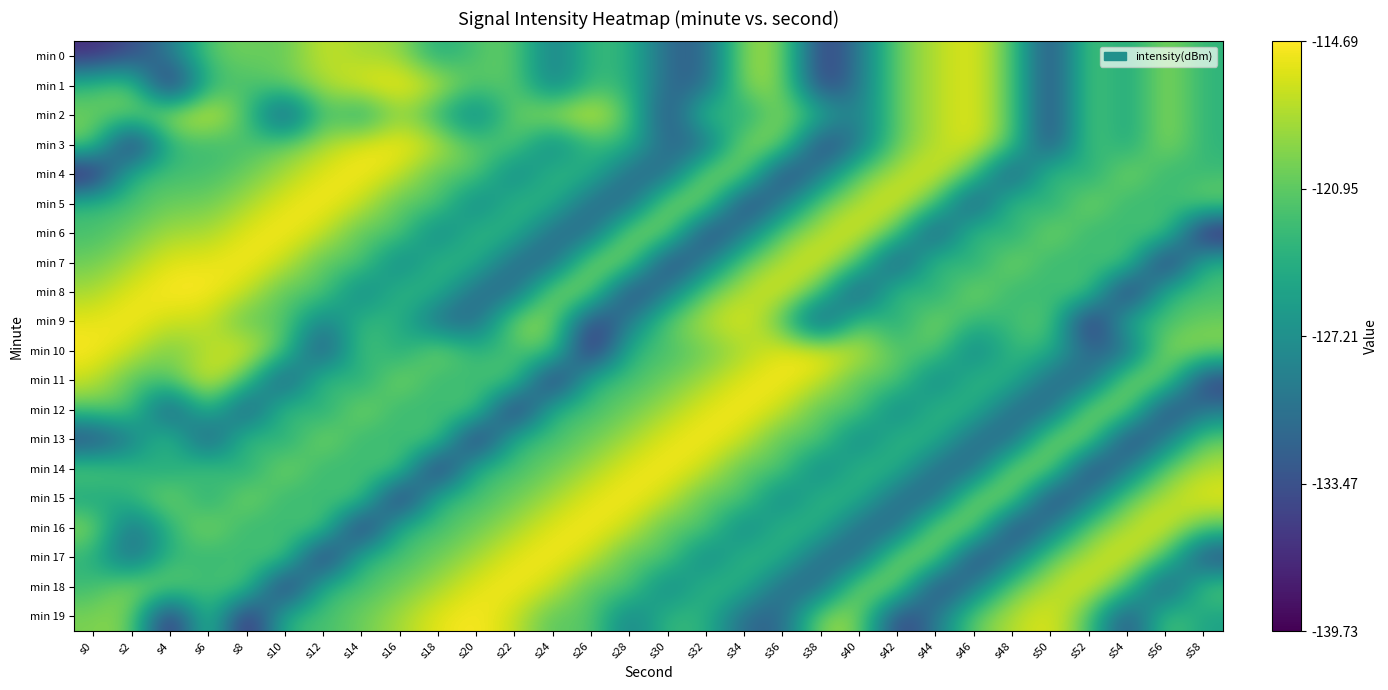

Reading left to right, transcribe all the data shown in this chart.

min 0: s0=-136.6	s2=-134.0	s4=-129.7	s6=-121.1	s8=-120.0	s10=-120.9	s12=-116.6	s14=-118.3	s16=-118.3	s18=-124.8	s20=-121.6	s22=-120.4	s24=-129.8	s26=-122.6	s28=-123.4	s30=-131.5	s32=-132.0	s34=-118.5	s36=-118.9	s38=-136.1	s40=-129.8	s42=-120.3	s44=-117.5	s46=-115.5	s48=-121.1	s50=-135.4	s52=-120.4	s54=-125.6	s56=-118.4	s58=-123.5
min 1: s0=-122.6	s2=-119.7	s4=-139.7	s6=-122.8	s8=-122.2	s10=-120.3	s12=-118.1	s14=-115.6	s16=-114.7	s18=-116.7	s20=-121.6	s22=-120.4	s24=-129.8	s26=-122.6	s28=-123.4	s30=-131.5	s32=-132.0	s34=-118.5	s36=-118.9	s38=-136.1	s40=-129.8	s42=-120.3	s44=-117.5	s46=-115.5	s48=-121.1	s50=-135.4	s52=-120.4	s54=-125.6	s56=-118.4	s58=-123.5
min 2: s0=-120.3	s2=-120.3	s4=-117.5	s6=-115.5	s8=-121.1	s10=-135.4	s12=-120.4	s14=-125.6	s16=-118.4	s18=-123.5	s20=-129.8	s22=-120.3	s24=-117.5	s26=-115.5	s28=-121.1	s30=-135.4	s32=-120.4	s34=-125.6	s36=-118.4	s38=-123.5	s40=-129.8	s42=-120.3	s44=-117.5	s46=-115.5	s48=-121.1	s50=-135.4	s52=-120.4	s54=-125.6	s56=-118.4	s58=-123.5
min 3: s0=-119.7	s2=-139.7	s4=-122.8	s6=-122.8	s8=-122.2	s10=-120.3	s12=-118.1	s14=-115.6	s16=-114.7	s18=-116.7	s20=-121.6	s22=-120.4	s24=-129.8	s26=-122.6	s28=-123.4	s30=-131.5	s32=-132.0	s34=-118.5	s36=-118.9	s38=-136.1	s40=-129.8	s42=-120.3	s44=-117.5	s46=-115.5	s48=-121.1	s50=-135.4	s52=-120.4	s54=-125.6	s56=-118.4	s58=-123.5
min 4: s0=-139.7	s2=-122.8	s4=-122.2	s6=-122.2	s8=-120.3	s10=-118.1	s12=-115.6	s14=-114.7	s16=-116.7	s18=-121.6	s20=-120.4	s22=-129.8	s24=-122.6	s26=-123.4	s28=-131.5	s30=-132.0	s32=-118.5	s34=-118.9	s36=-136.1	s38=-129.8	s40=-120.3	s42=-117.5	s44=-115.5	s46=-121.1	s48=-135.4	s50=-120.4	s52=-125.6	s54=-118.4	s56=-123.5	s58=-122.6
min 5: s0=-122.8	s2=-122.2	s4=-120.3	s6=-120.3	s8=-118.1	s10=-115.6	s12=-114.7	s14=-116.7	s16=-121.6	s18=-120.4	s20=-129.8	s22=-122.6	s24=-123.4	s26=-131.5	s28=-132.0	s30=-118.5	s32=-118.9	s34=-136.1	s36=-129.8	s38=-120.3	s40=-117.5	s42=-115.5	s44=-121.1	s46=-135.4	s48=-120.4	s50=-125.6	s52=-118.4	s54=-123.5	s56=-122.6	s58=-119.7
min 6: s0=-122.2	s2=-120.3	s4=-118.1	s6=-118.1	s8=-115.6	s10=-114.7	s12=-116.7	s14=-121.6	s16=-120.4	s18=-129.8	s20=-122.6	s22=-123.4	s24=-131.5	s26=-132.0	s28=-118.5	s30=-118.9	s32=-136.1	s34=-129.8	s36=-120.3	s38=-117.5	s40=-115.5	s42=-121.1	s44=-135.4	s46=-120.4	s48=-125.6	s50=-118.4	s52=-123.5	s54=-122.6	s56=-119.7	s58=-139.7
min 7: s0=-120.3	s2=-118.1	s4=-115.6	s6=-115.6	s8=-114.7	s10=-116.7	s12=-121.6	s14=-120.4	s16=-129.8	s18=-122.6	s20=-123.4	s22=-131.5	s24=-132.0	s26=-118.5	s28=-118.9	s30=-136.1	s32=-129.8	s34=-120.3	s36=-117.5	s38=-115.5	s40=-121.1	s42=-135.4	s44=-120.4	s46=-125.6	s48=-118.4	s50=-123.5	s52=-122.6	s54=-119.7	s56=-139.7	s58=-122.8
min 8: s0=-118.1	s2=-115.6	s4=-114.7	s6=-114.7	s8=-116.7	s10=-121.6	s12=-120.4	s14=-129.8	s16=-122.6	s18=-123.4	s20=-131.5	s22=-132.0	s24=-118.5	s26=-118.9	s28=-136.1	s30=-129.8	s32=-120.3	s34=-117.5	s36=-115.5	s38=-121.1	s40=-135.4	s42=-120.4	s44=-125.6	s46=-118.4	s48=-123.5	s50=-122.6	s52=-119.7	s54=-139.7	s56=-122.8	s58=-122.2
min 9: s0=-115.6	s2=-114.7	s4=-116.7	s6=-116.7	s8=-121.6	s10=-120.4	s12=-129.8	s14=-122.6	s16=-123.4	s18=-131.5	s20=-132.0	s22=-118.5	s24=-118.9	s26=-136.1	s28=-129.8	s30=-120.3	s32=-117.5	s34=-115.5	s36=-121.1	s38=-135.4	s40=-120.4	s42=-125.6	s44=-118.4	s46=-123.5	s48=-122.6	s50=-119.7	s52=-139.7	s54=-122.8	s56=-122.2	s58=-120.3
min 10: s0=-114.7	s2=-116.7	s4=-120.3	s6=-117.5	s8=-115.5	s10=-121.1	s12=-135.4	s14=-120.4	s16=-125.6	s18=-118.4	s20=-123.5	s22=-122.6	s24=-119.7	s26=-139.7	s28=-122.8	s30=-122.2	s32=-120.3	s34=-118.1	s36=-115.6	s38=-114.7	s40=-116.7	s42=-121.6	s44=-120.4	s46=-129.8	s48=-122.6	s50=-123.4	s52=-131.5	s54=-132.0	s56=-118.5	s58=-118.9
min 11: s0=-116.7	s2=-121.6	s4=-121.1	s6=-115.5	s8=-121.1	s10=-135.4	s12=-120.4	s14=-125.6	s16=-118.4	s18=-123.5	s20=-122.6	s22=-119.7	s24=-139.7	s26=-122.8	s28=-122.2	s30=-120.3	s32=-118.1	s34=-115.6	s36=-114.7	s38=-116.7	s40=-121.6	s42=-120.4	s44=-129.8	s46=-122.6	s48=-123.4	s50=-131.5	s52=-132.0	s54=-118.5	s56=-118.9	s58=-136.1
min 12: s0=-121.1	s2=-120.4	s4=-135.4	s6=-121.1	s8=-135.4	s10=-120.4	s12=-125.6	s14=-118.4	s16=-123.5	s18=-122.6	s20=-119.7	s22=-139.7	s24=-122.8	s26=-122.2	s28=-120.3	s30=-118.1	s32=-115.6	s34=-114.7	s36=-116.7	s38=-121.6	s40=-120.4	s42=-129.8	s44=-122.6	s46=-123.4	s48=-131.5	s50=-132.0	s52=-118.5	s54=-118.9	s56=-136.1	s58=-129.8
min 13: s0=-135.4	s2=-129.8	s4=-120.4	s6=-135.4	s8=-120.4	s10=-125.6	s12=-118.4	s14=-123.5	s16=-122.6	s18=-119.7	s20=-139.7	s22=-122.8	s24=-122.2	s26=-120.3	s28=-118.1	s30=-115.6	s32=-114.7	s34=-116.7	s36=-121.6	s38=-120.4	s40=-129.8	s42=-122.6	s44=-123.4	s46=-131.5	s48=-132.0	s50=-118.5	s52=-118.9	s54=-136.1	s56=-129.8	s58=-120.3
min 14: s0=-120.4	s2=-122.6	s4=-125.6	s6=-120.4	s8=-125.6	s10=-118.4	s12=-123.5	s14=-122.6	s16=-119.7	s18=-139.7	s20=-122.8	s22=-122.2	s24=-120.3	s26=-118.1	s28=-115.6	s30=-114.7	s32=-116.7	s34=-121.6	s36=-120.4	s38=-129.8	s40=-122.6	s42=-123.4	s44=-131.5	s46=-132.0	s48=-118.5	s50=-118.9	s52=-136.1	s54=-129.8	s56=-120.3	s58=-117.5
min 15: s0=-125.6	s2=-123.4	s4=-118.4	s6=-125.6	s8=-118.4	s10=-123.5	s12=-122.6	s14=-119.7	s16=-139.7	s18=-122.8	s20=-122.2	s22=-120.3	s24=-118.1	s26=-115.6	s28=-114.7	s30=-116.7	s32=-121.6	s34=-120.4	s36=-129.8	s38=-122.6	s40=-123.4	s42=-131.5	s44=-132.0	s46=-118.5	s48=-118.9	s50=-136.1	s52=-129.8	s54=-120.3	s56=-117.5	s58=-115.5
min 16: s0=-118.4	s2=-131.5	s4=-123.5	s6=-118.4	s8=-123.5	s10=-122.6	s12=-119.7	s14=-139.7	s16=-122.8	s18=-122.2	s20=-120.3	s22=-118.1	s24=-115.6	s26=-114.7	s28=-116.7	s30=-121.6	s32=-120.4	s34=-129.8	s36=-122.6	s38=-123.4	s40=-131.5	s42=-132.0	s44=-118.5	s46=-118.9	s48=-136.1	s50=-129.8	s52=-120.3	s54=-117.5	s56=-115.5	s58=-121.1
min 17: s0=-123.5	s2=-132.0	s4=-122.6	s6=-123.5	s8=-122.6	s10=-119.7	s12=-139.7	s14=-122.8	s16=-122.2	s18=-120.3	s20=-118.1	s22=-115.6	s24=-114.7	s26=-116.7	s28=-121.6	s30=-120.4	s32=-129.8	s34=-122.6	s36=-123.4	s38=-131.5	s40=-132.0	s42=-118.5	s44=-118.9	s46=-136.1	s48=-129.8	s50=-120.3	s52=-117.5	s54=-115.5	s56=-121.1	s58=-135.4
min 18: s0=-122.6	s2=-118.5	s4=-119.7	s6=-122.6	s8=-119.7	s10=-139.7	s12=-122.8	s14=-122.2	s16=-120.3	s18=-118.1	s20=-115.6	s22=-114.7	s24=-116.7	s26=-121.6	s28=-120.4	s30=-129.8	s32=-122.6	s34=-123.4	s36=-131.5	s38=-132.0	s40=-118.5	s42=-118.9	s44=-136.1	s46=-129.8	s48=-120.3	s50=-117.5	s52=-115.5	s54=-121.1	s56=-135.4	s58=-120.4
min 19: s0=-119.7	s2=-118.9	s4=-139.7	s6=-119.7	s8=-139.7	s10=-122.8	s12=-122.2	s14=-120.3	s16=-118.1	s18=-115.6	s20=-114.7	s22=-116.7	s24=-121.6	s26=-120.4	s28=-129.8	s30=-122.6	s32=-123.4	s34=-131.5	s36=-132.0	s38=-118.5	s40=-118.9	s42=-136.1	s44=-129.8	s46=-120.3	s48=-117.5	s50=-115.5	s52=-121.1	s54=-135.4	s56=-120.4	s58=-125.6